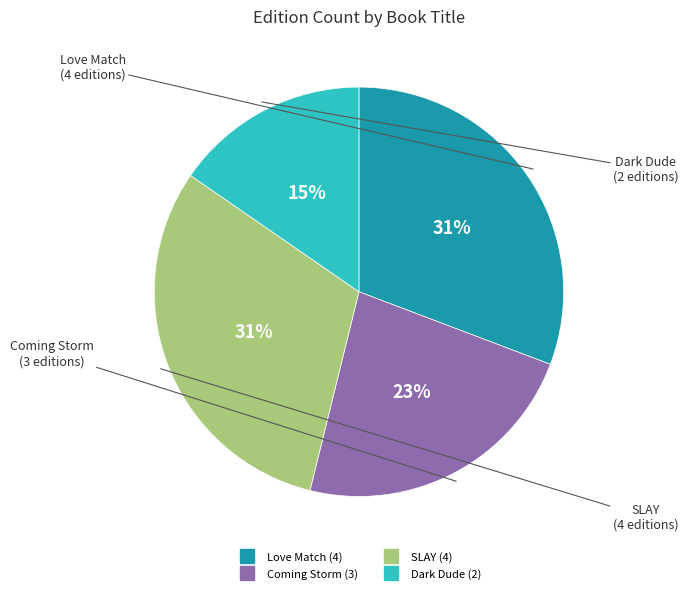

To the nearest percent, what is the combined percentage of Love Match and Dark Dude?

46%